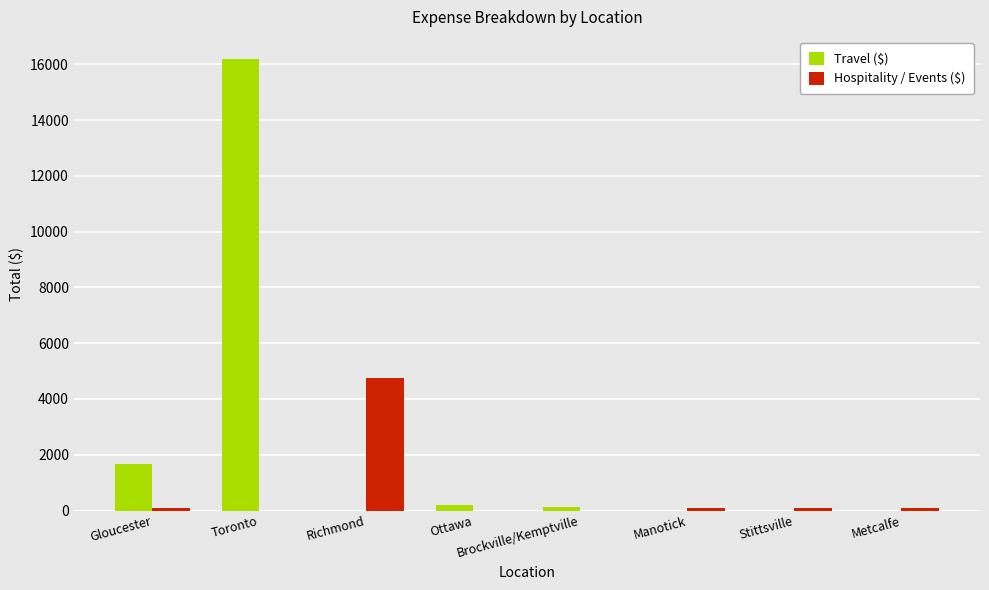

At which label does Hospitality / Events ($) reach its peak?

Richmond